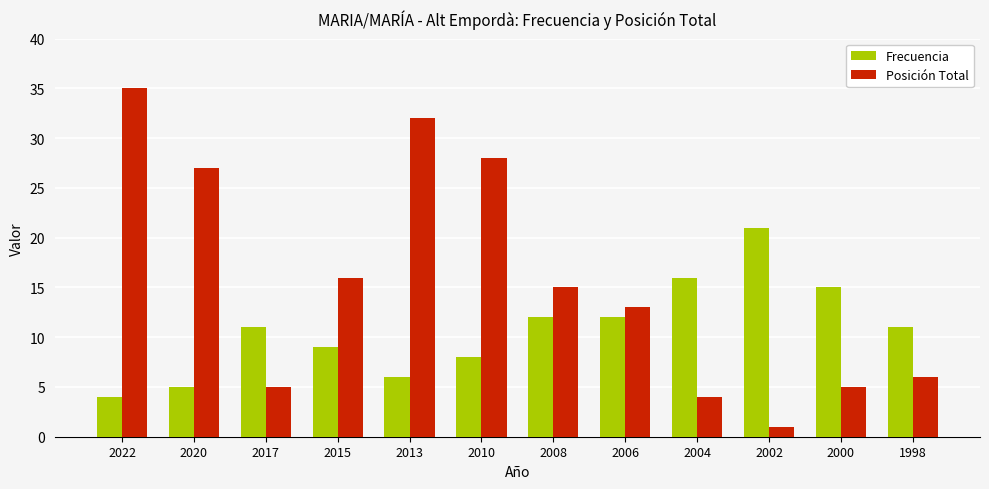

Rank the series at 2020 from highest to lowest value.

Posición Total, Frecuencia